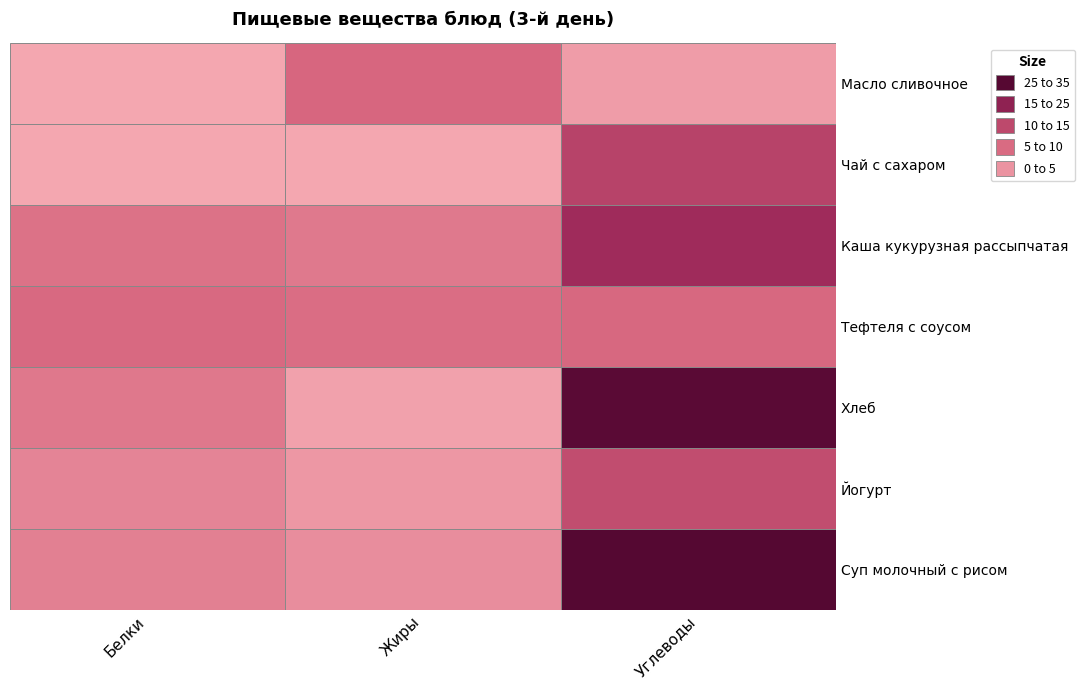

What is the difference between the highest and lowest values at Хлеб?

28.5